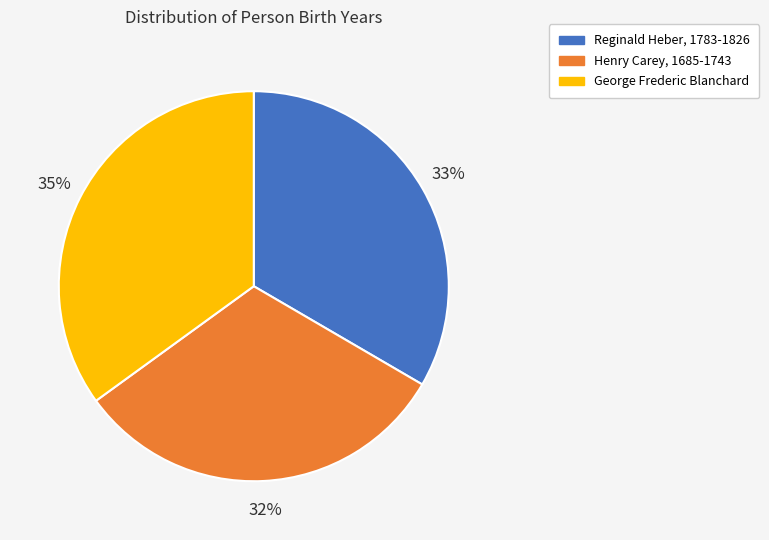

To the nearest percent, what is the difference between the largest and smallest slice percentages?

3%